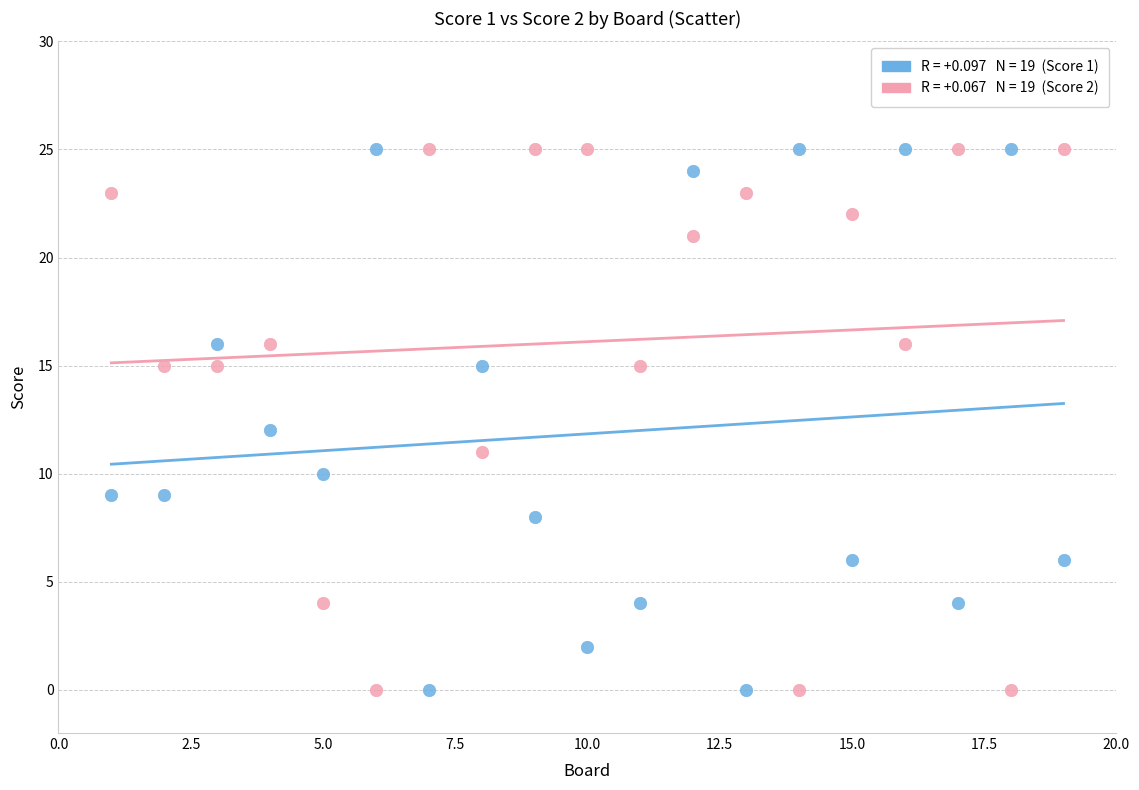

Across all data points, what is the range of Y values (max minus min)?

25